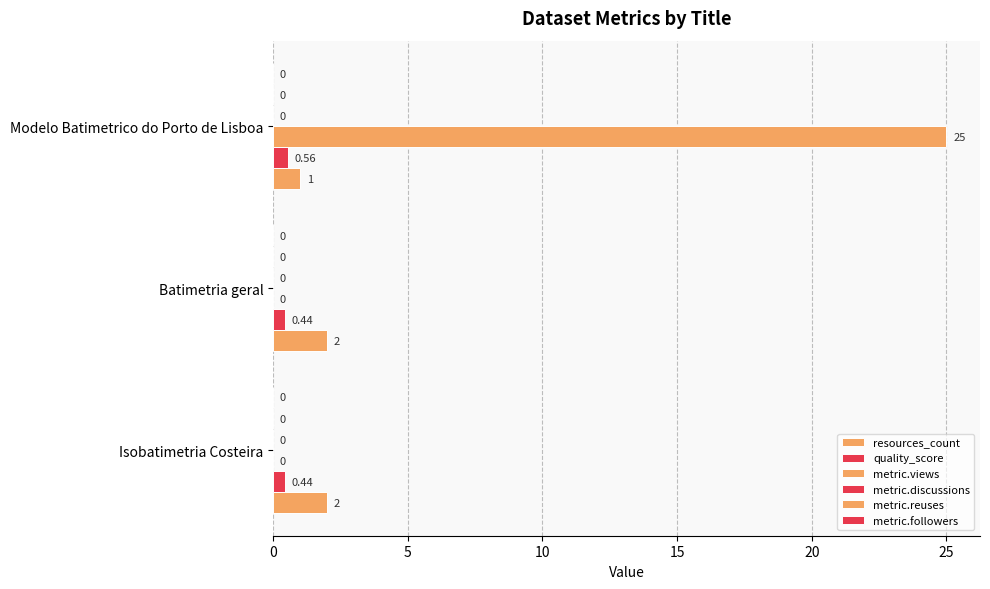

How many data points in metric.views are above 0?

1